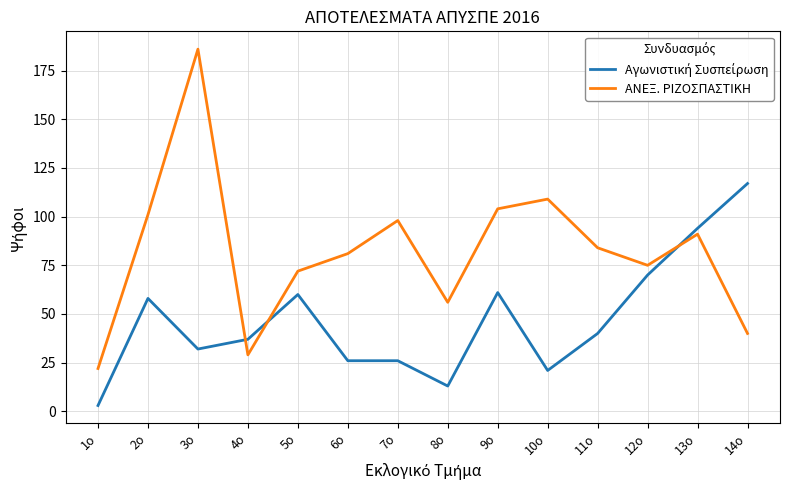

What is the difference between the ΑΝΕΞ. ΡΙΖΟΣΠΑΣΤΙΚΗ values at 8ο and 9ο?

48